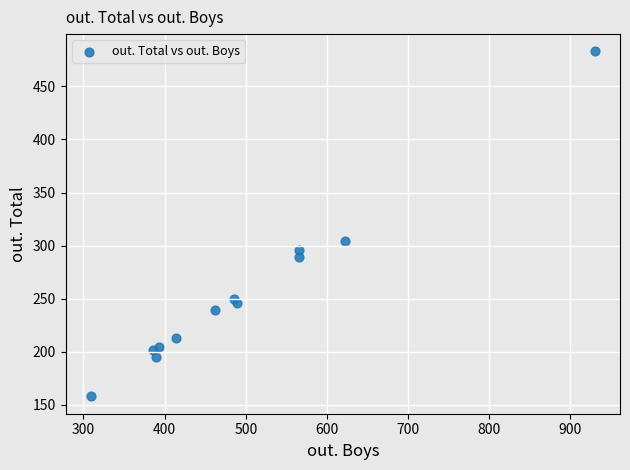

What Y value in the scatter plot is closest to 320?

304